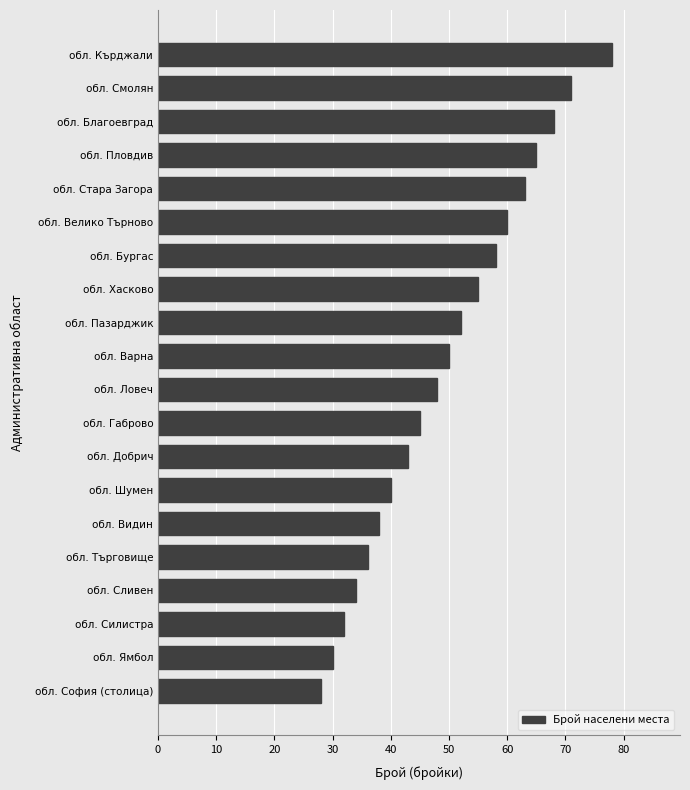

How many data points are less than 50?

10